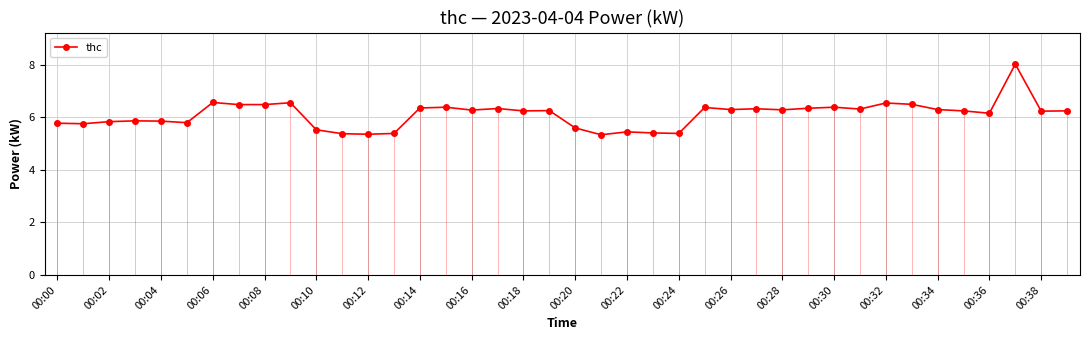

What is the minimum value shown in the chart?

5.3